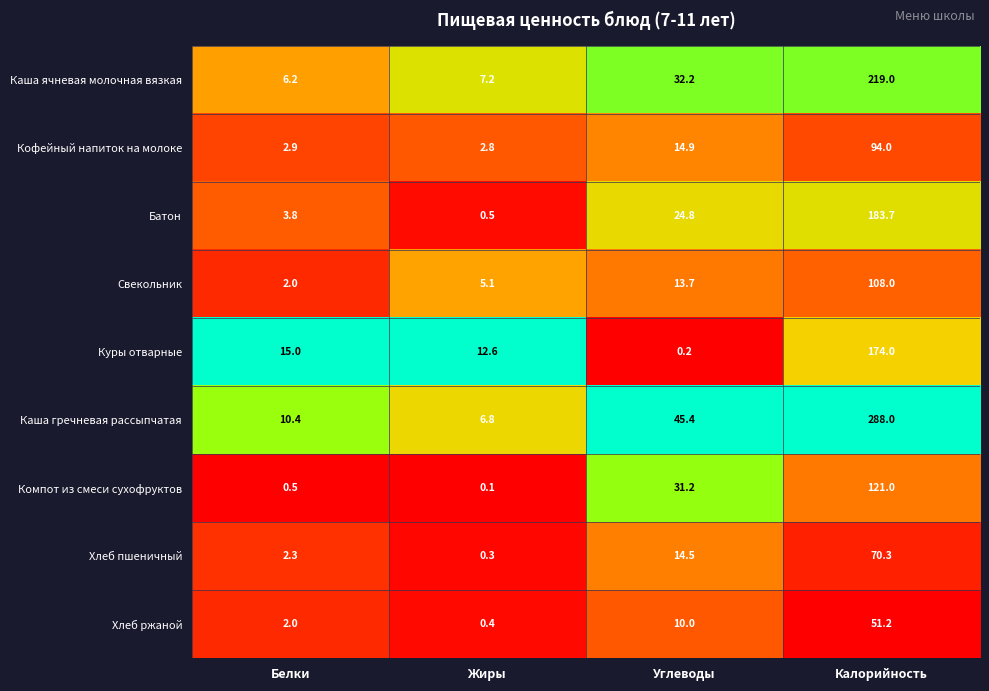

Which label corresponds to the largest value in the chart?

Калорийность